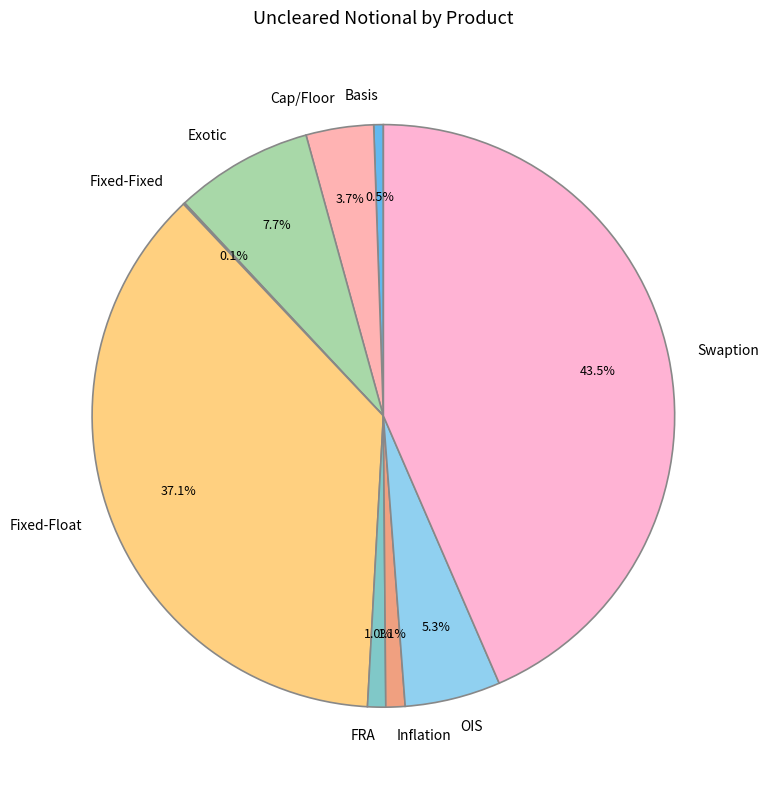

To the nearest percent, what is the average slice percentage?

11%